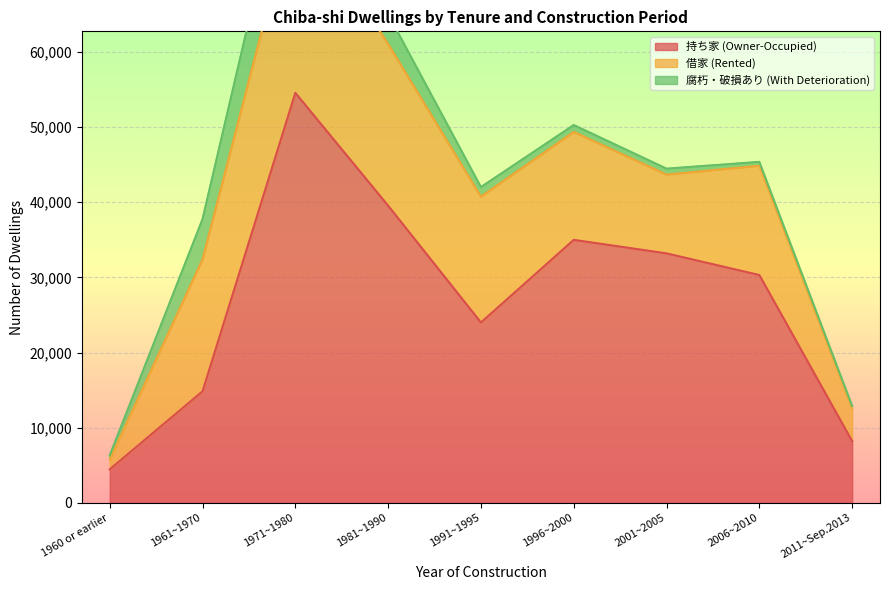

What is the label of the 4th point from the right?

1996~2000